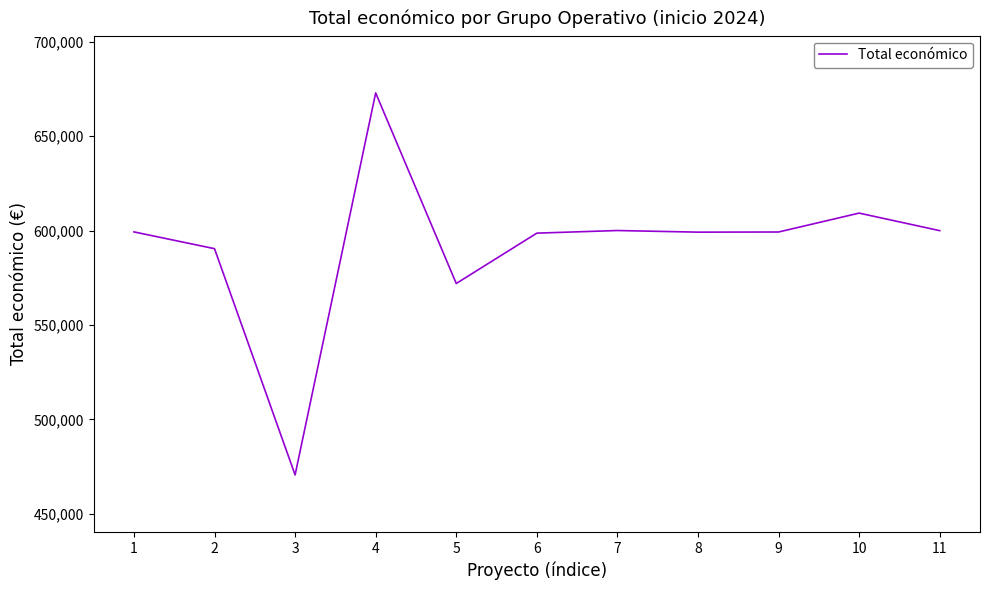

What is the ratio of the value at 3 to the value at 8?

0.8